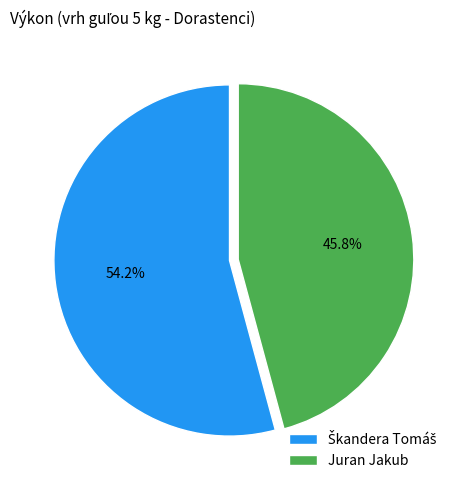

Which category has the smallest portion of the pie?

Juran Jakub